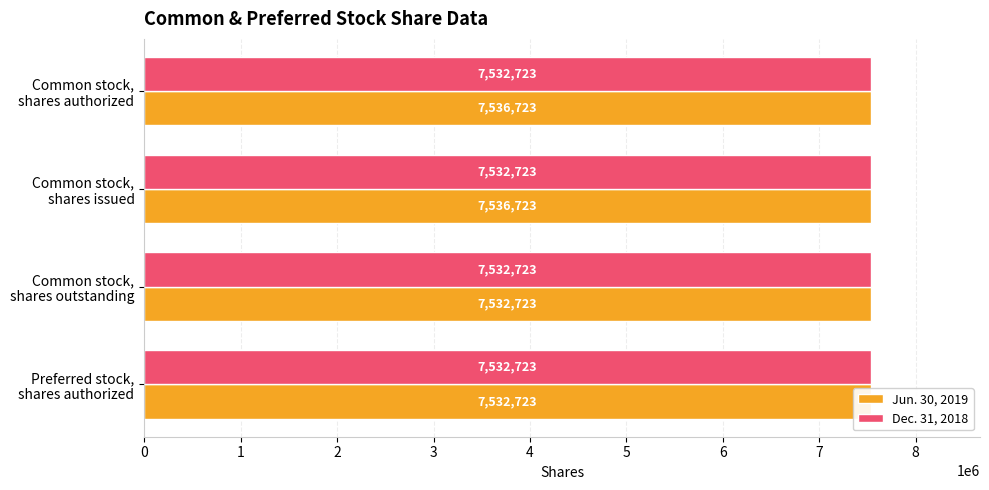

List the labels in order of Jun. 30, 2019 value, largest first.

Common stock, shares authorized, Common stock, shares issued, Common stock, shares outstanding, Preferred stock, shares authorized